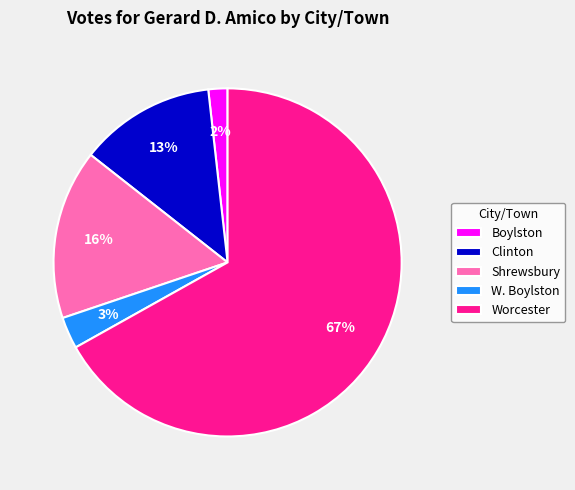

Is there any slice that represents more than half of the pie?

Yes